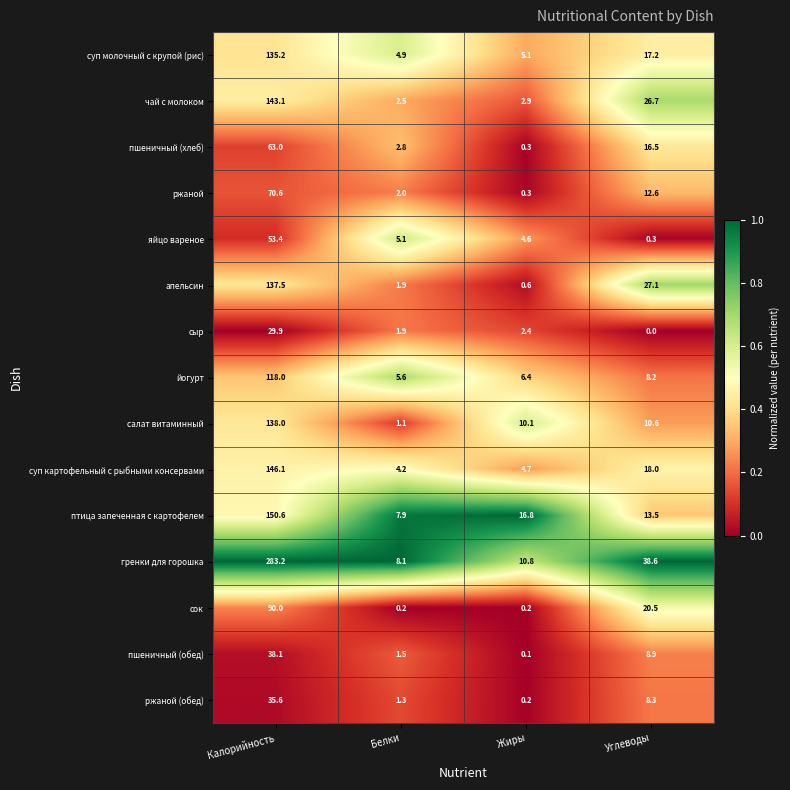

What is the maximum value for птица запеченная с картофелем?

150.6